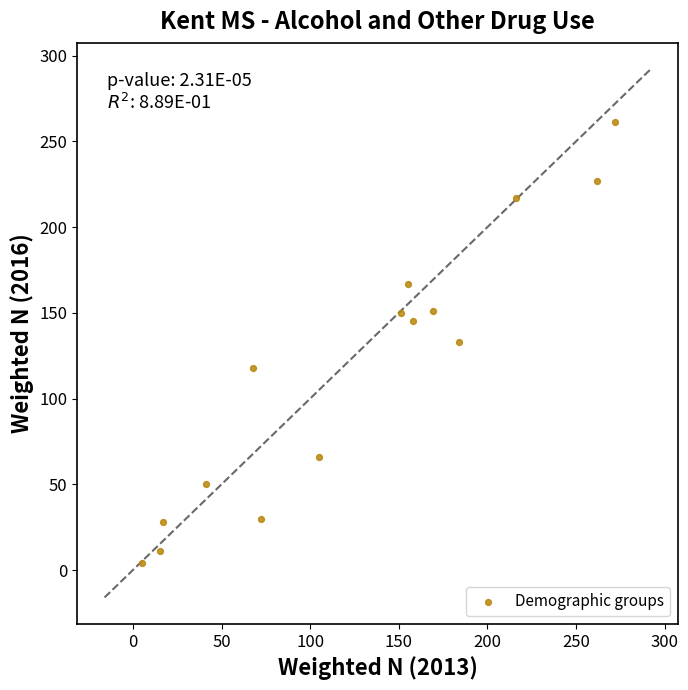

What is the range of Y values (max minus min)?

257